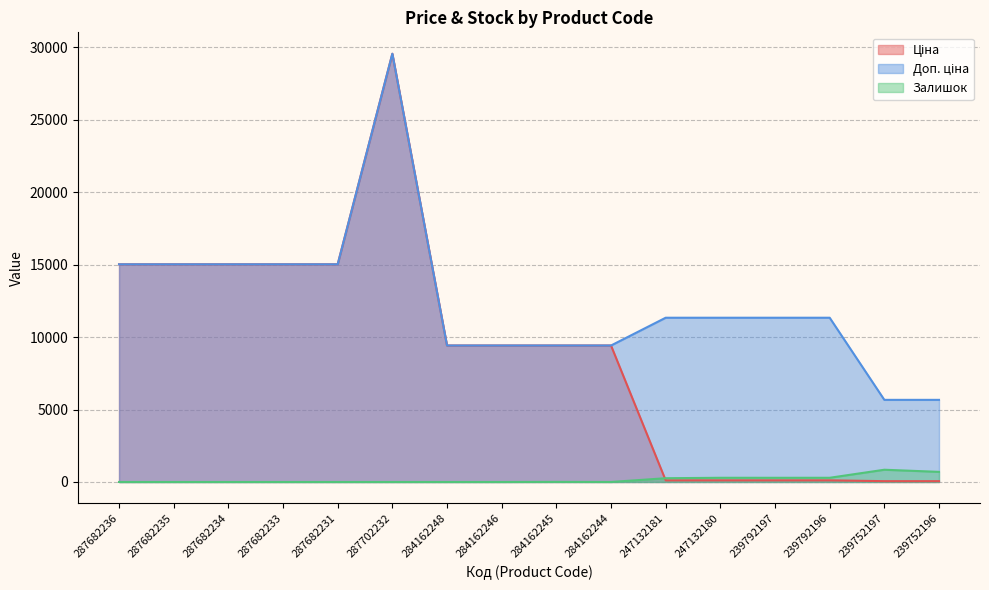

What position from the right is 287682236?

16